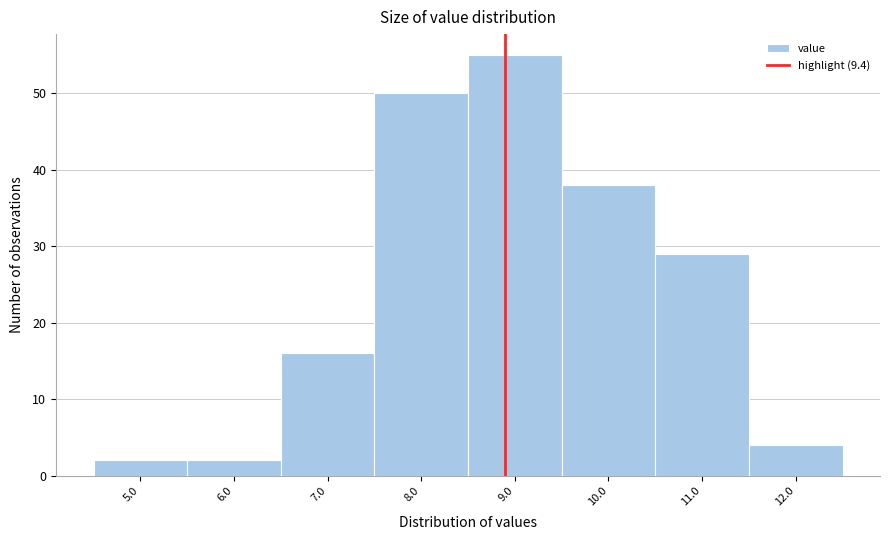

Reading left to right, list all the values displayed in this chart.

2	2	16	50	55	38	29	4